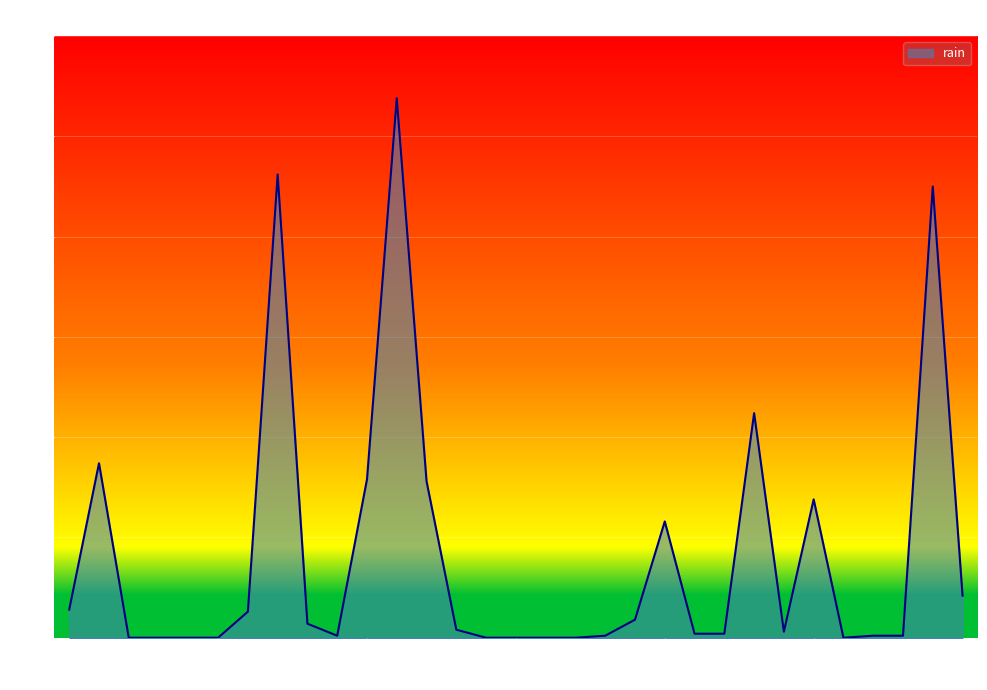

What is the maximum value shown in the chart?

53.8